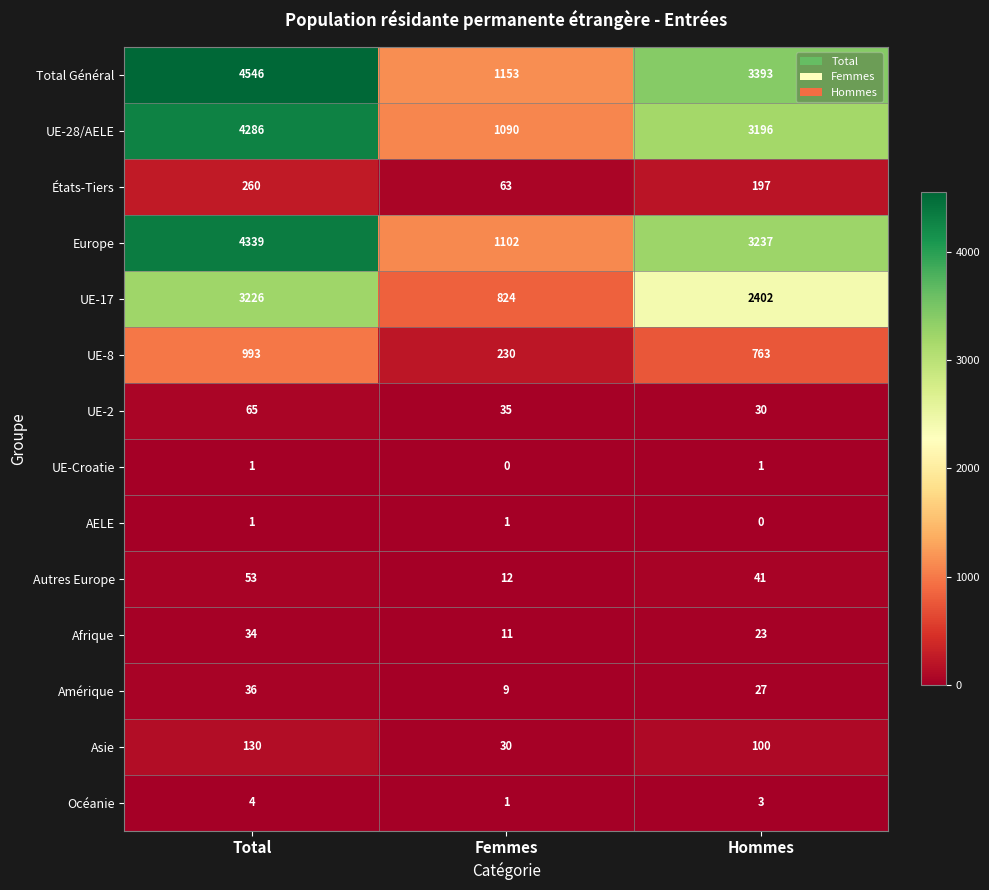

True or false: Asie has a value of 150 at Hommes.

False